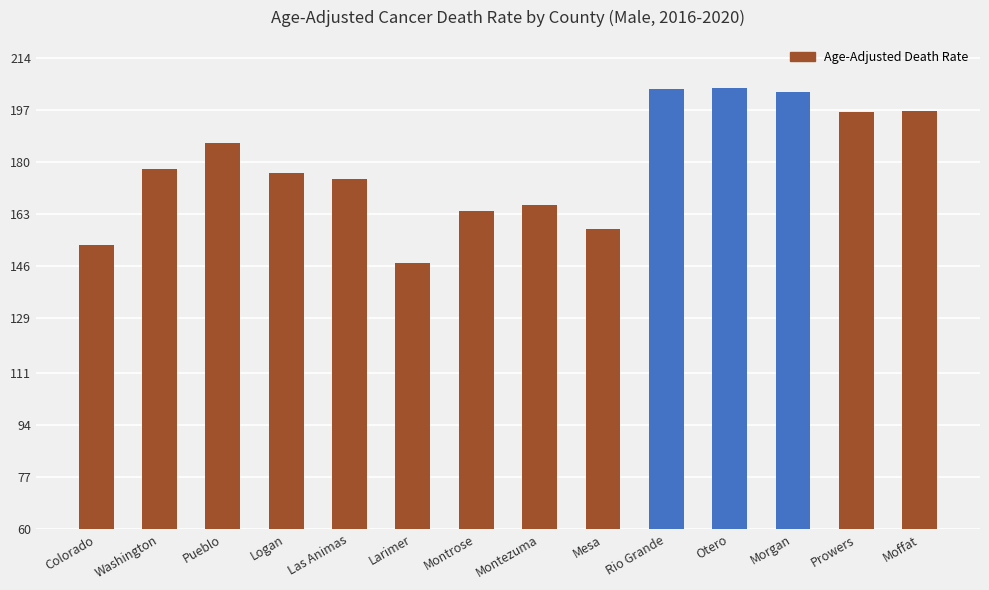

How many bars are there in total?

14